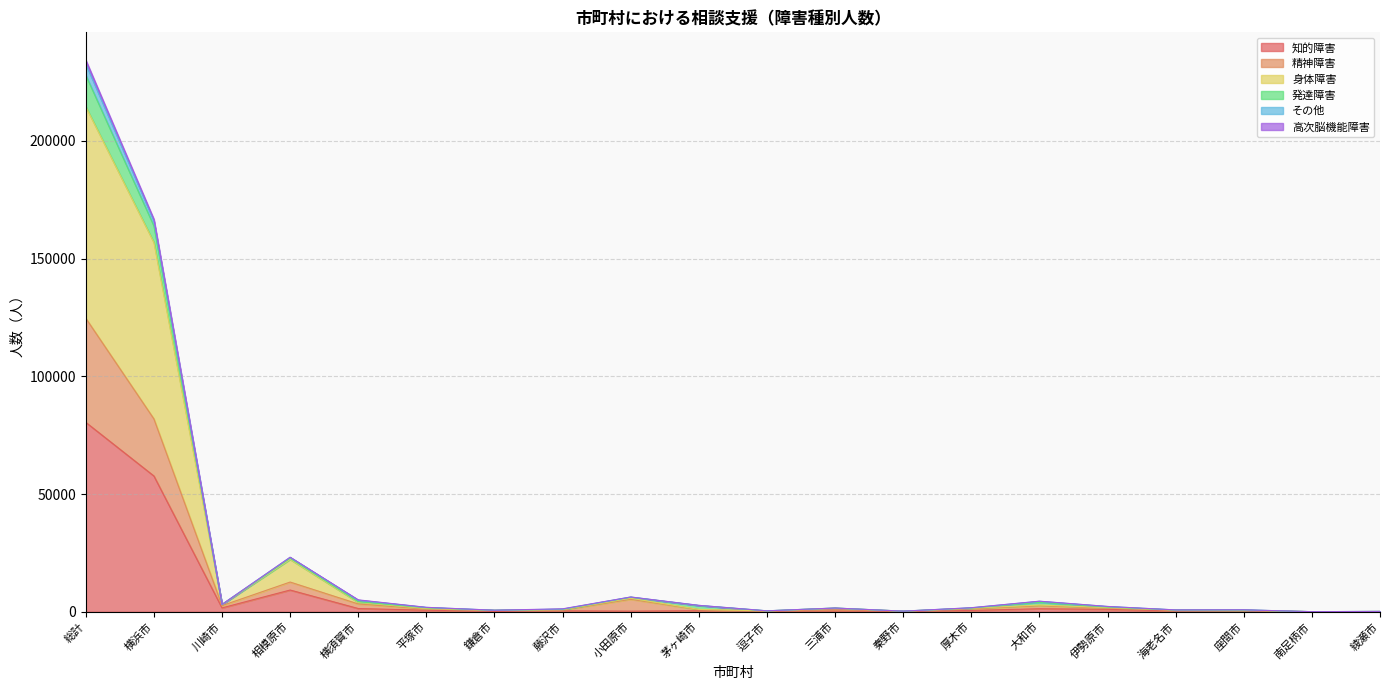

At which label does 身体障害 first exceed 1506?

総計